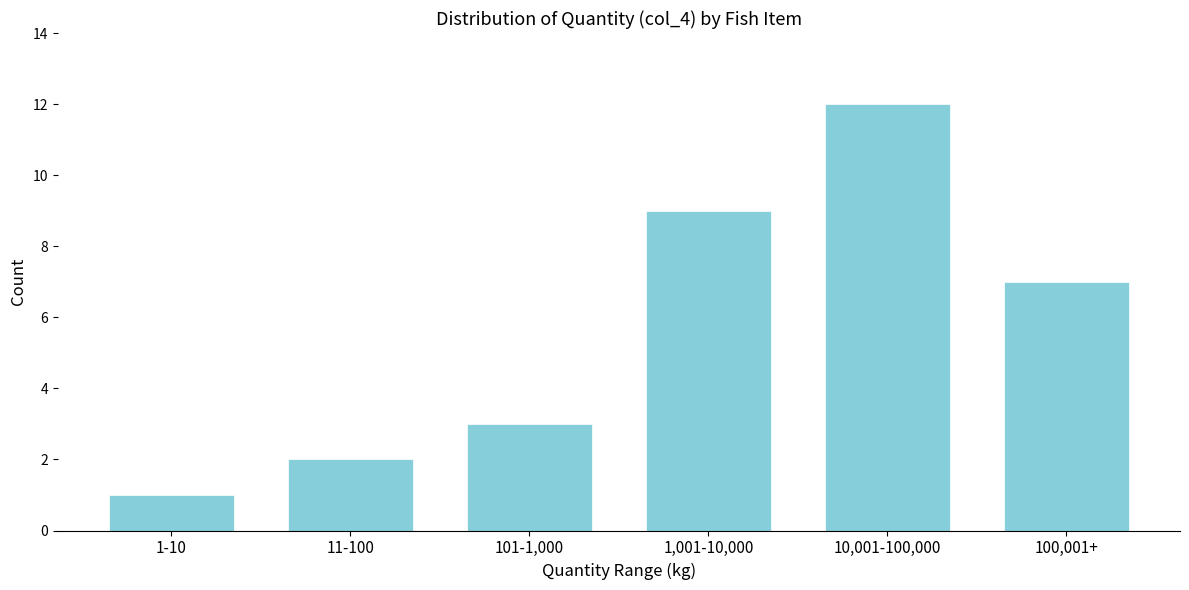

Reading left to right, transcribe all the data shown in this chart.

1	2	3	9	12	7